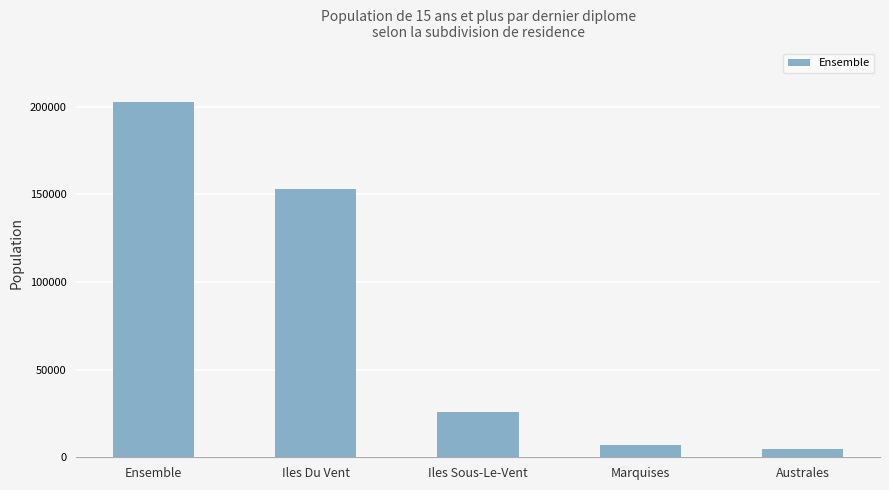

What is the difference between the second highest and second lowest values?

146057